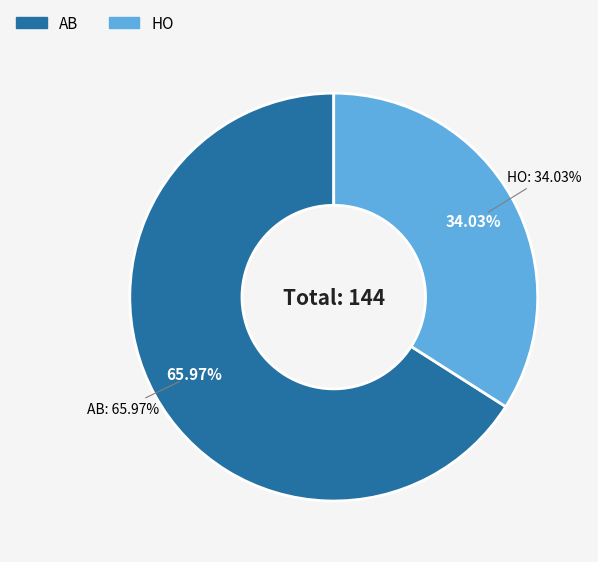

To the nearest percent, what portion does HO represent?

34%